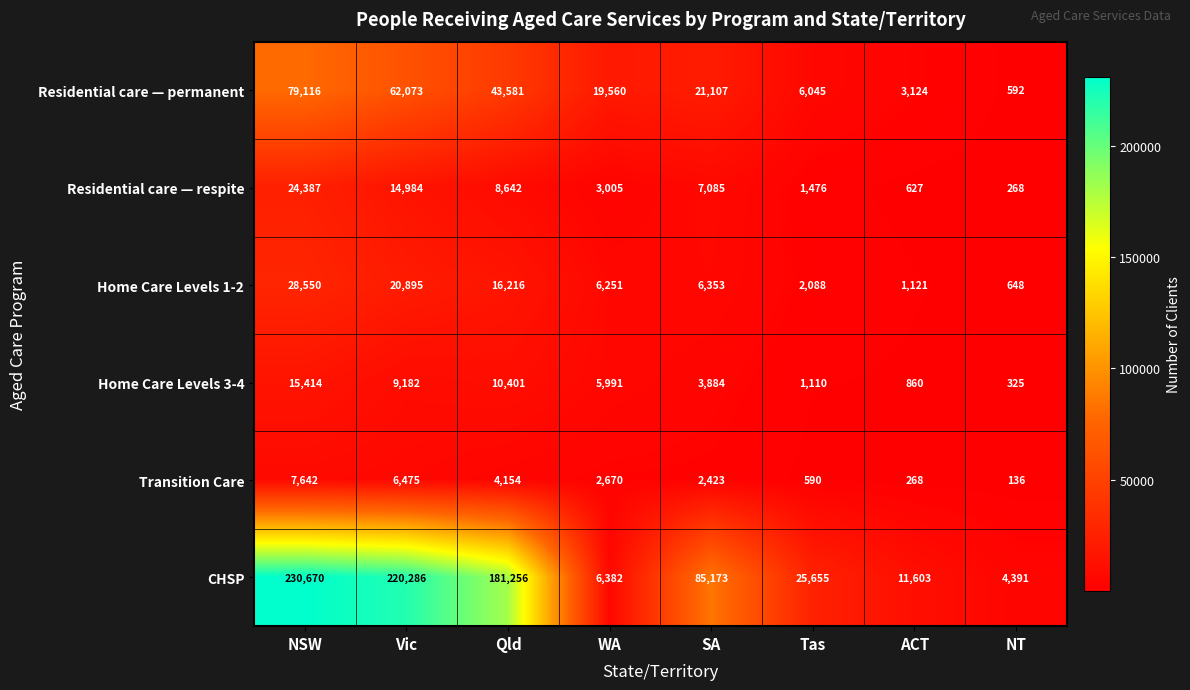

What is the difference between the Residential care — permanent values at ACT and WA?

16436